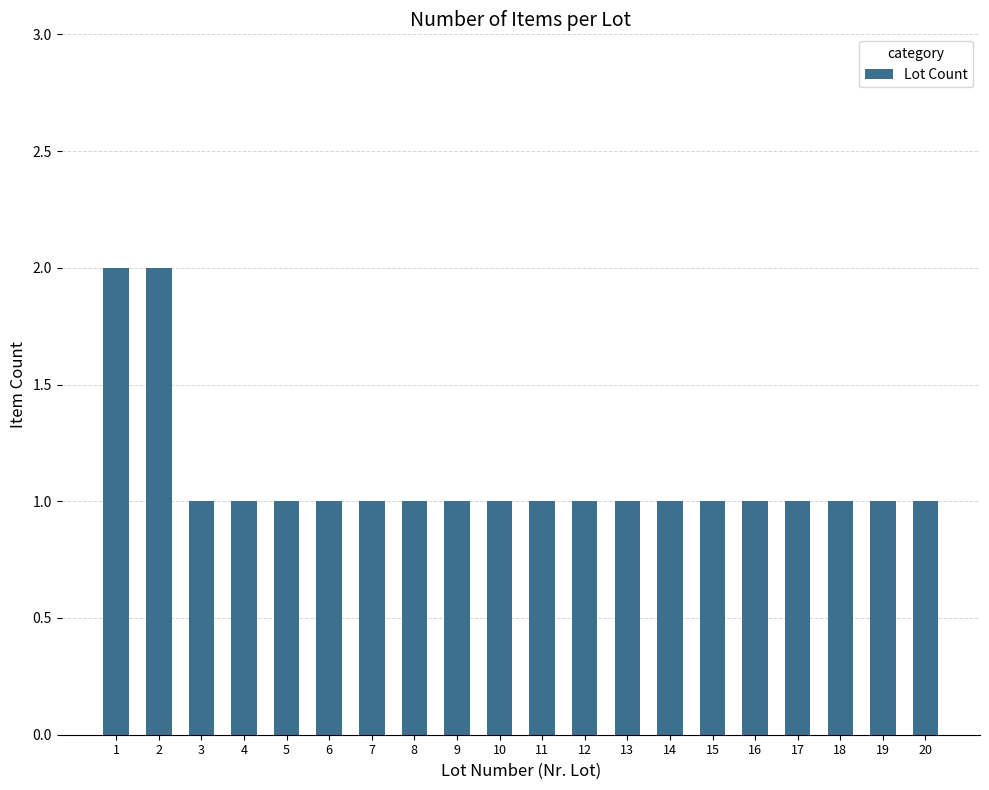

What is the ratio of the value at 20 to the value at 14?

1.0